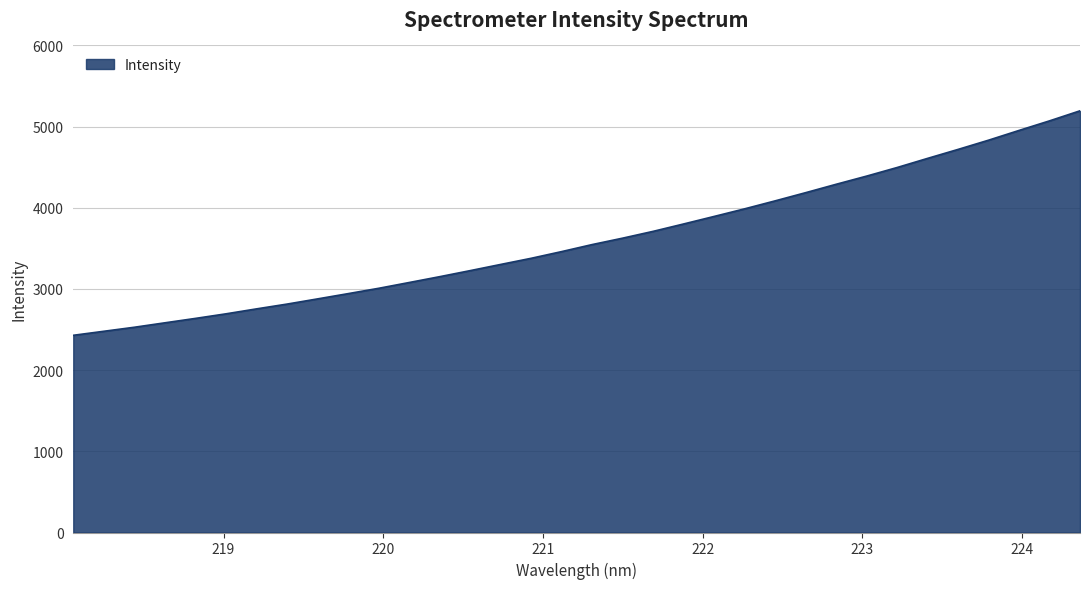

What is the sum of all values?

122742.8